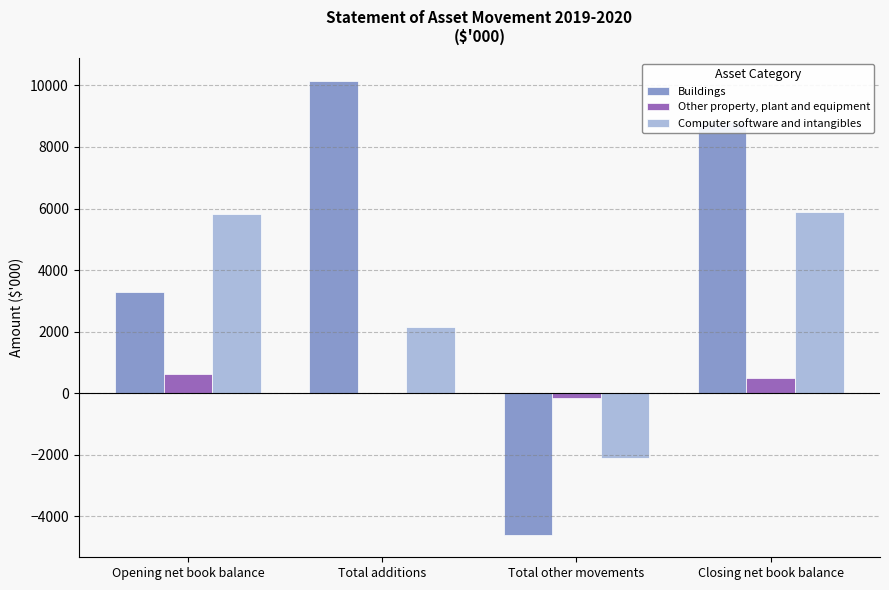

What is the sum of all Buildings values?

17632